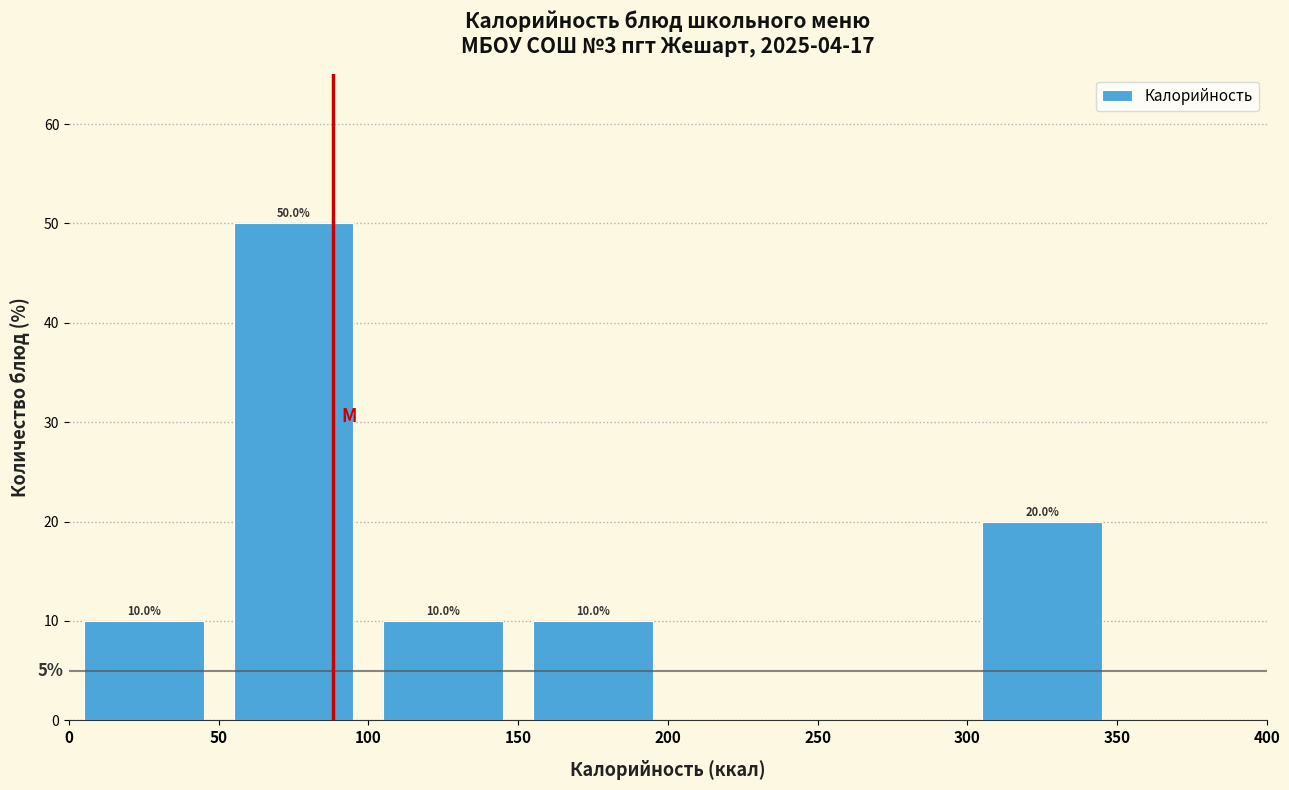

Which range on the x-axis has the tallest bar?

50 to 100